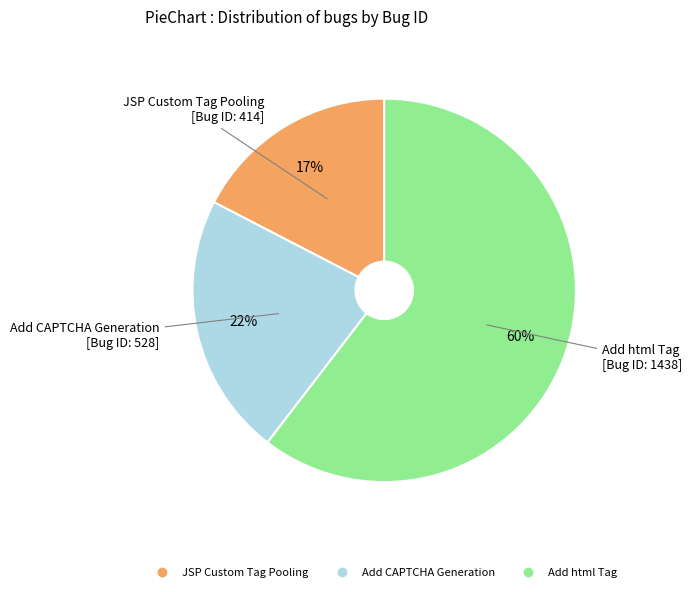

Is there any slice that represents more than half of the pie?

Yes